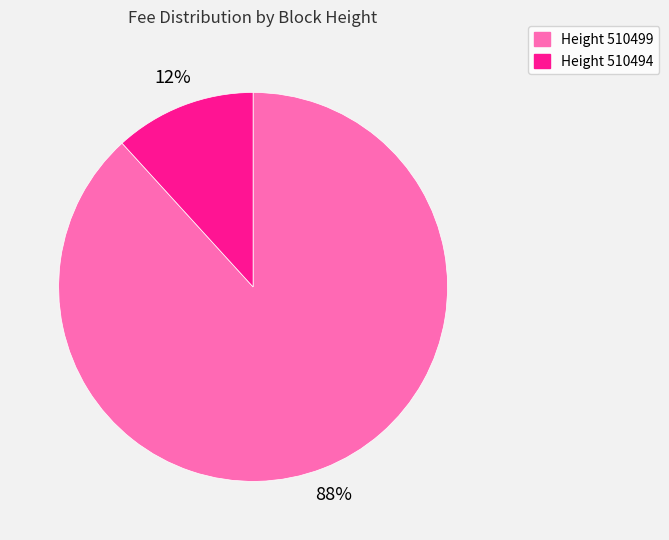

Which category has the biggest portion of the pie?

Height 510499